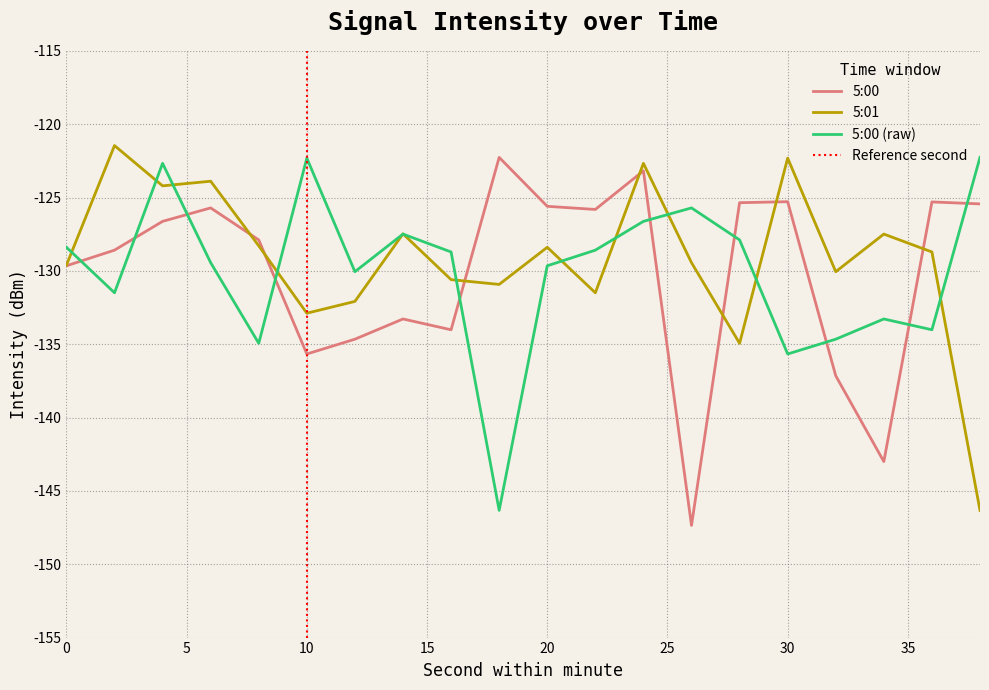

How many times do 5:01 and 5:00 (raw) cross each other?

12